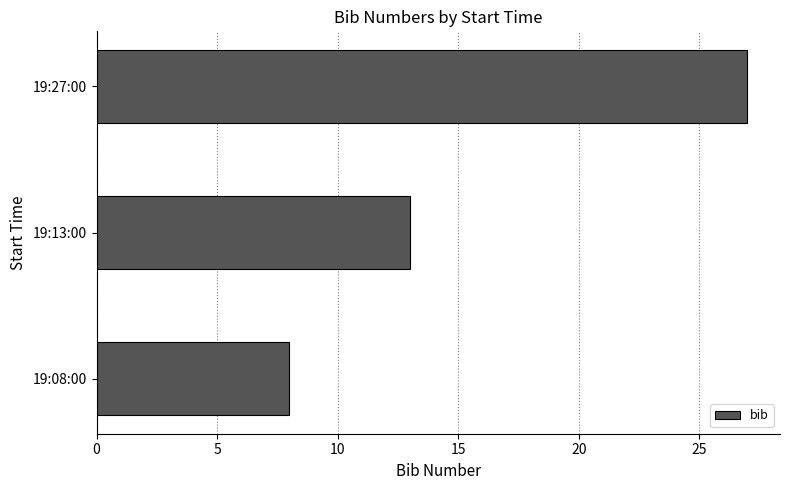

Reading bottom to top, transcribe all the data shown in this chart.

8	13	27